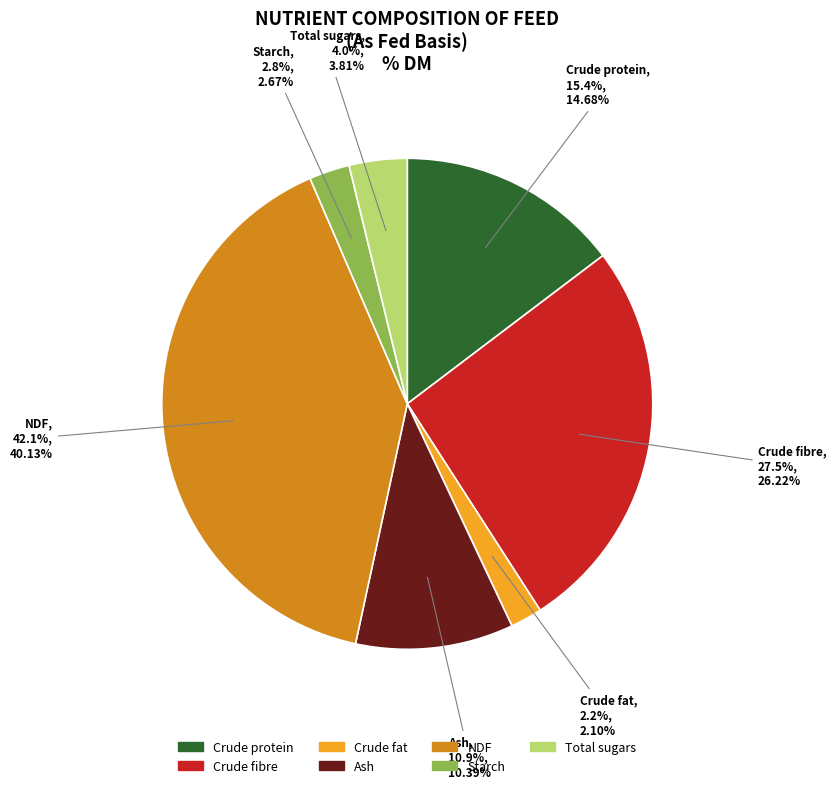

Rank the categories by value from lowest to highest.

Crude fat, Starch, Total sugars, Ash, Crude protein, Crude fibre, NDF